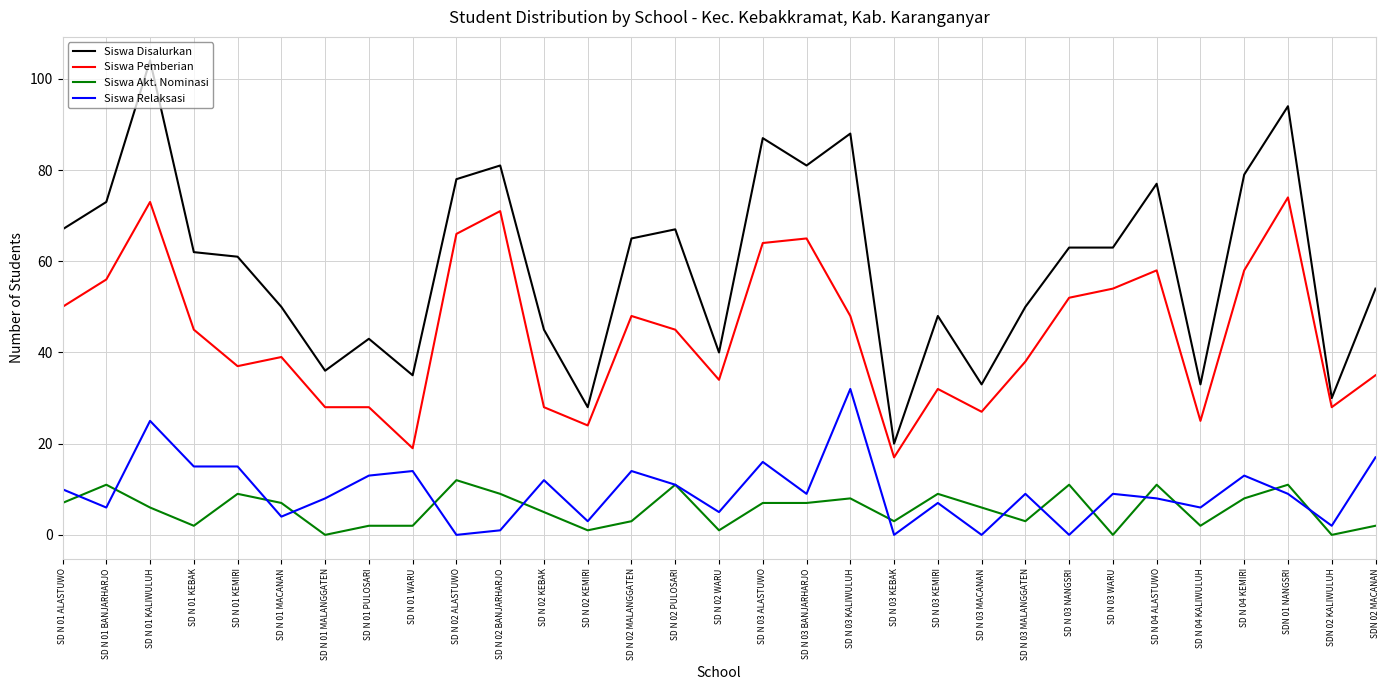

What is the sum of all Siswa Pemberian values?

1366